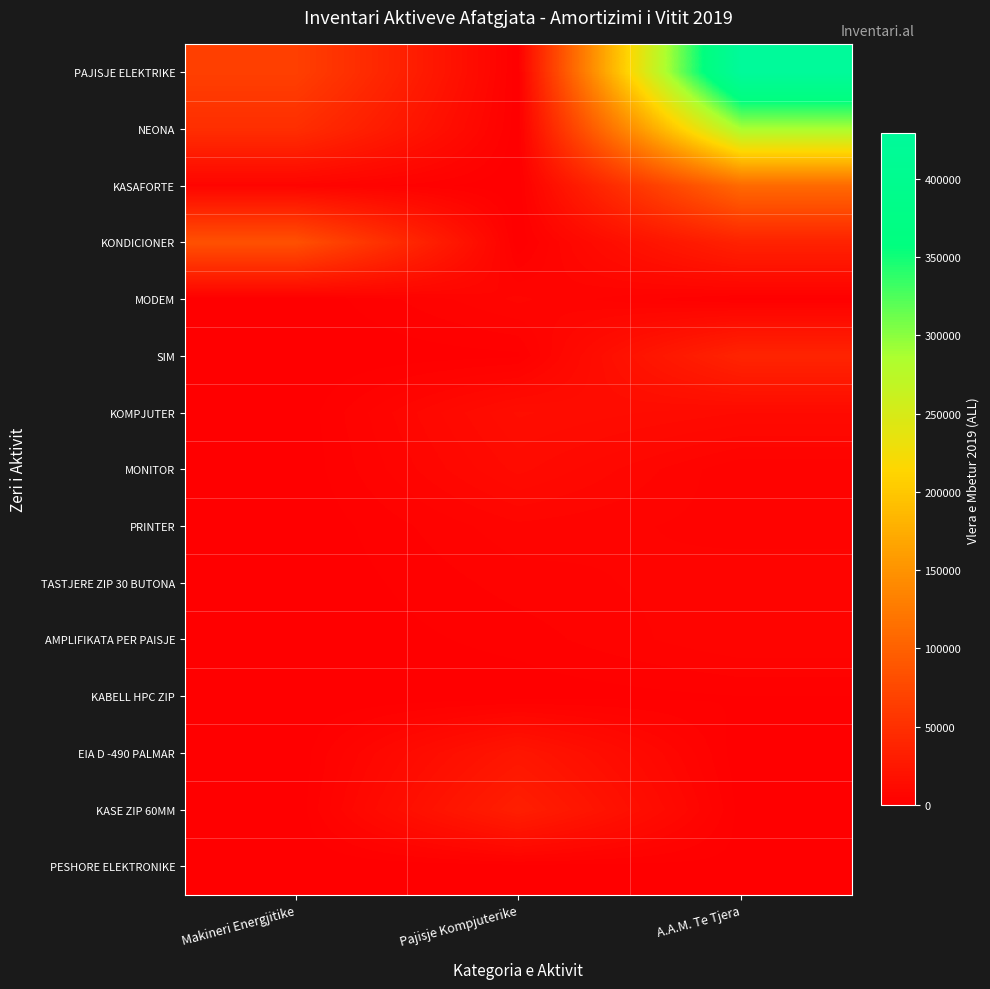

Rank the series by their maximum value, from highest to lowest.

PAJISJE ELEKTRIKE, NEONA, KASAFORTE, KONDICIONER, SIM, KASE ZIP 60MM, EIA D -490 PALMAR, KOMPJUTER, MONITOR, MODEM, AMPLIFIKATA PER PAISJE, PRINTER, TASTJERE ZIP 30 BUTONA, KABELL HPC ZIP, PESHORE ELEKTRONIKE